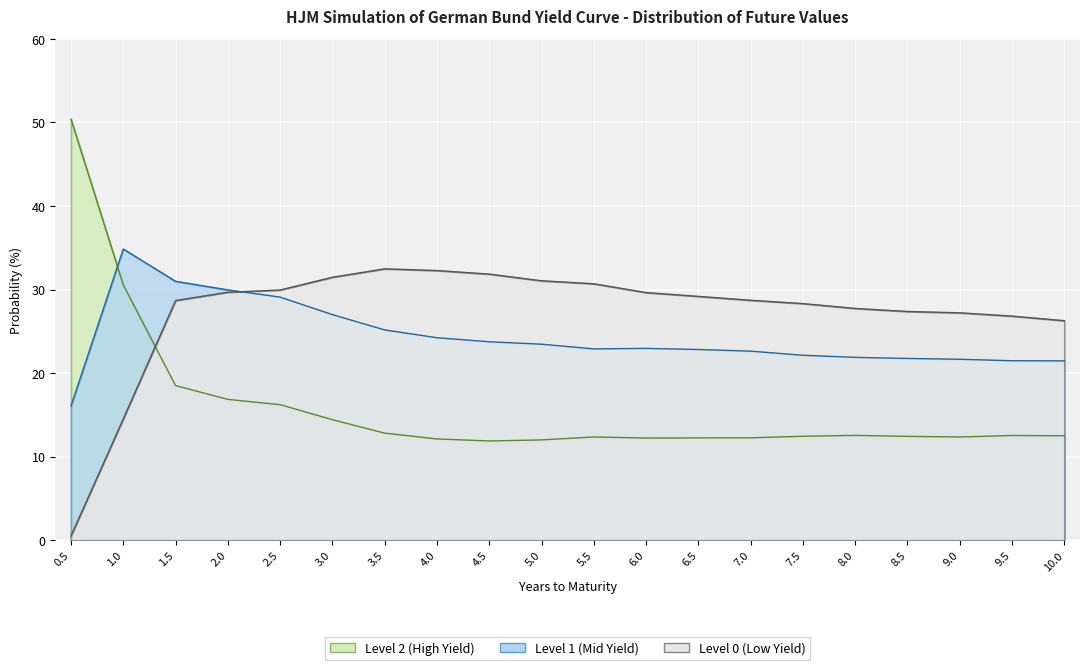

What is the lowest value of the Level 2 series?

11.9